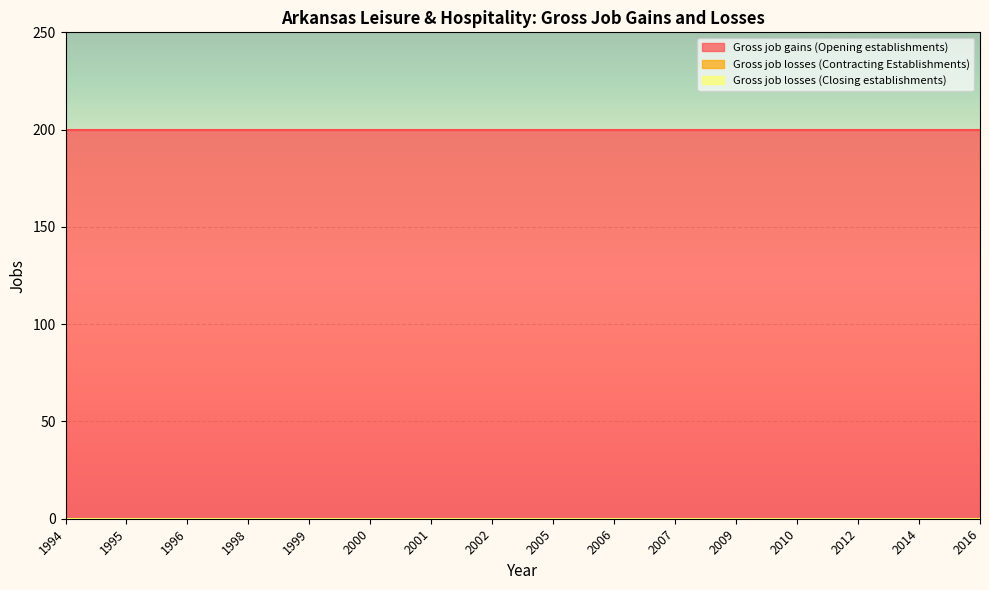

Which series has the largest total across all categories?

Gross job gains (Opening establishments)